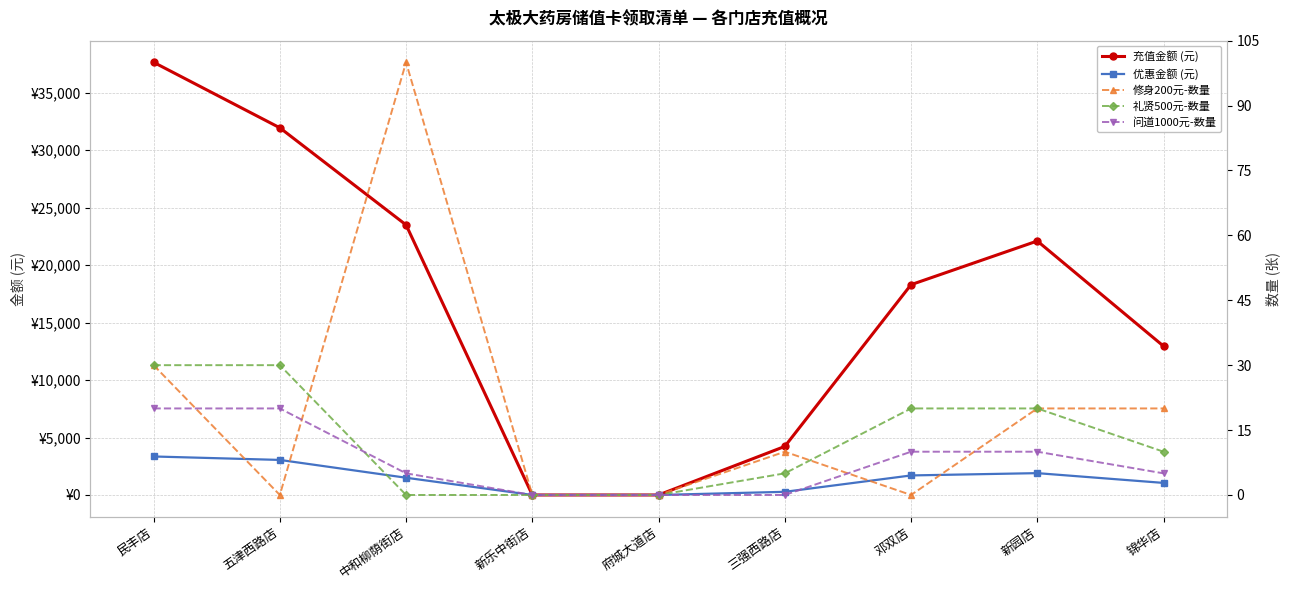

List the series in order of their peak value, highest first.

充值金额 (元), 优惠金额 (元), 修身200元-数量, 礼贤500元-数量, 问道1000元-数量